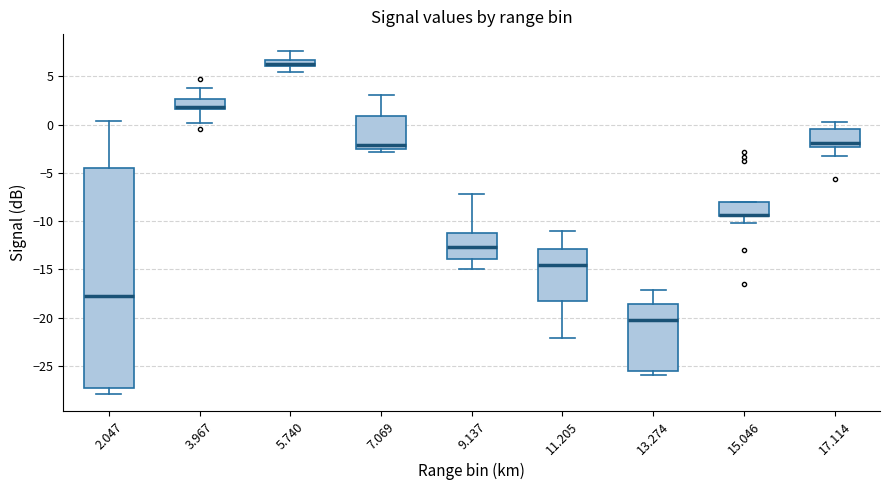

Where is the lower edge of the box at x = 11.205 on the y-axis? The values are not printed on the chart, so give them approximately, as read against the axis.

-18.5